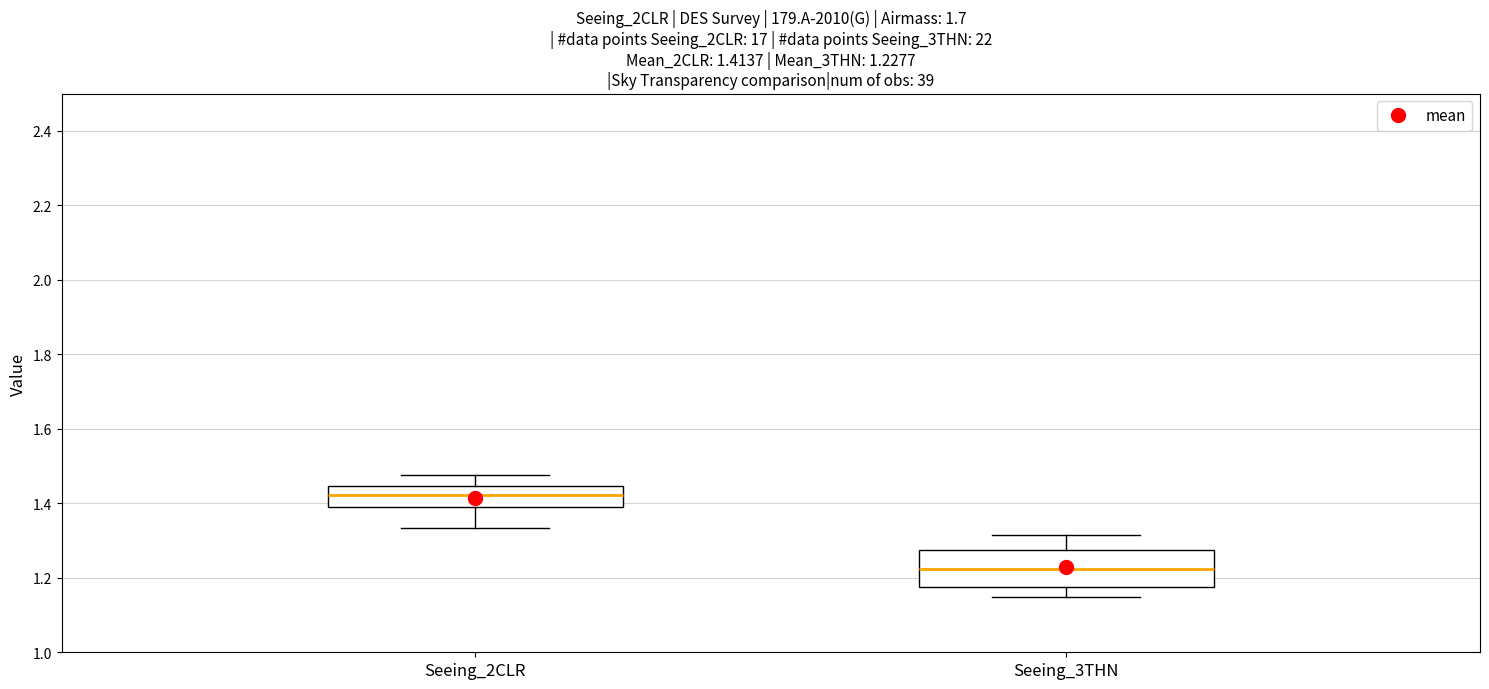

Which box has the highest median line?

Seeing_2CLR